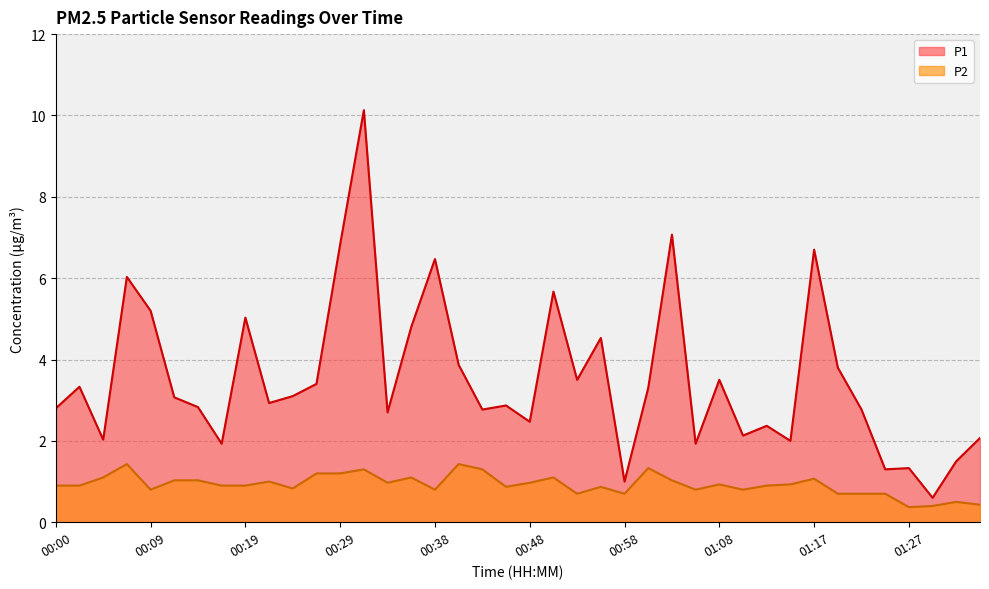

Where is the first local minimum for P2?

00:09